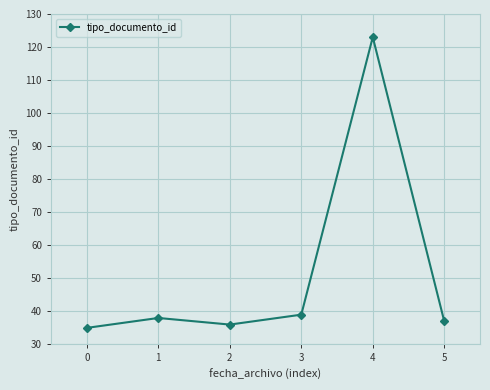

How many lines are shown in the chart?

1